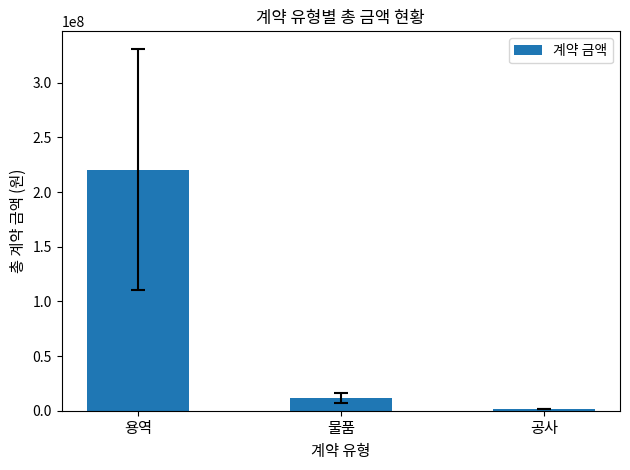

True or false: the data shows 319150665.4 at 용역.

False